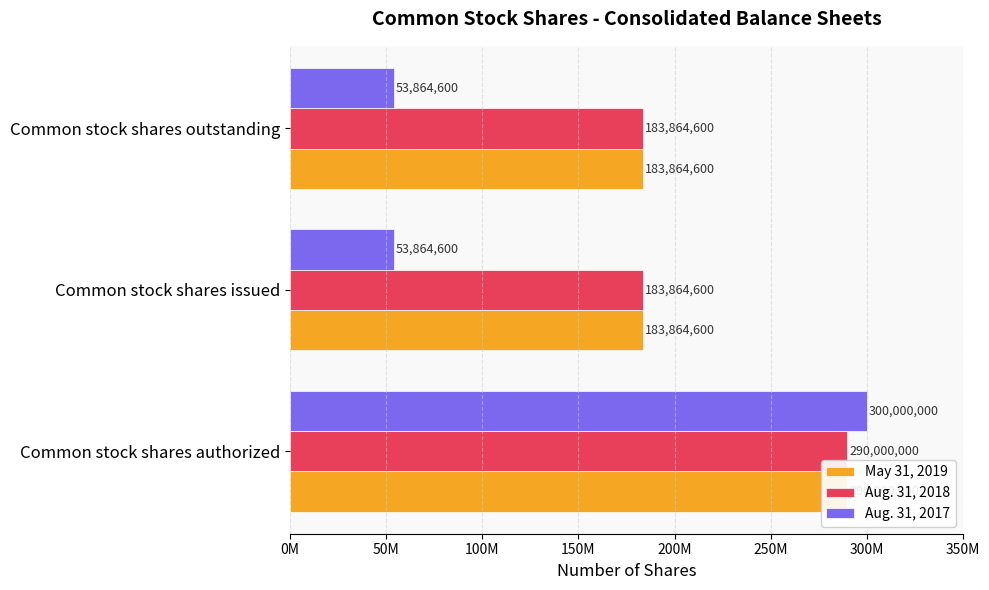

What are all the series names shown in the legend?

May 31, 2019, Aug. 31, 2018, Aug. 31, 2017